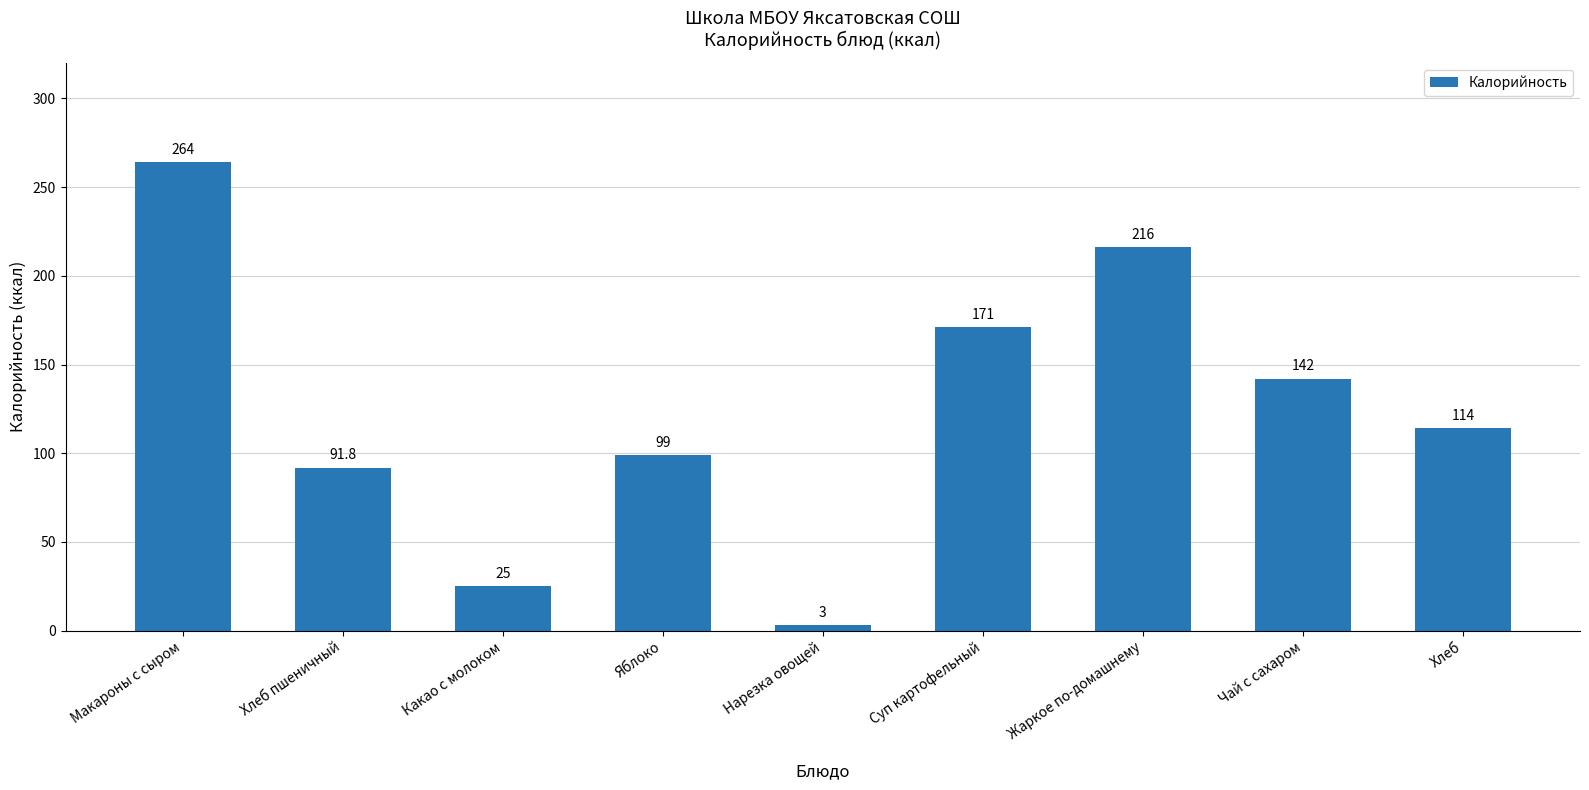

Reading right to left, what are all the values shown in this chart?

114.0	142.0	216.0	171.0	3.0	99.0	25.0	91.8	264.0